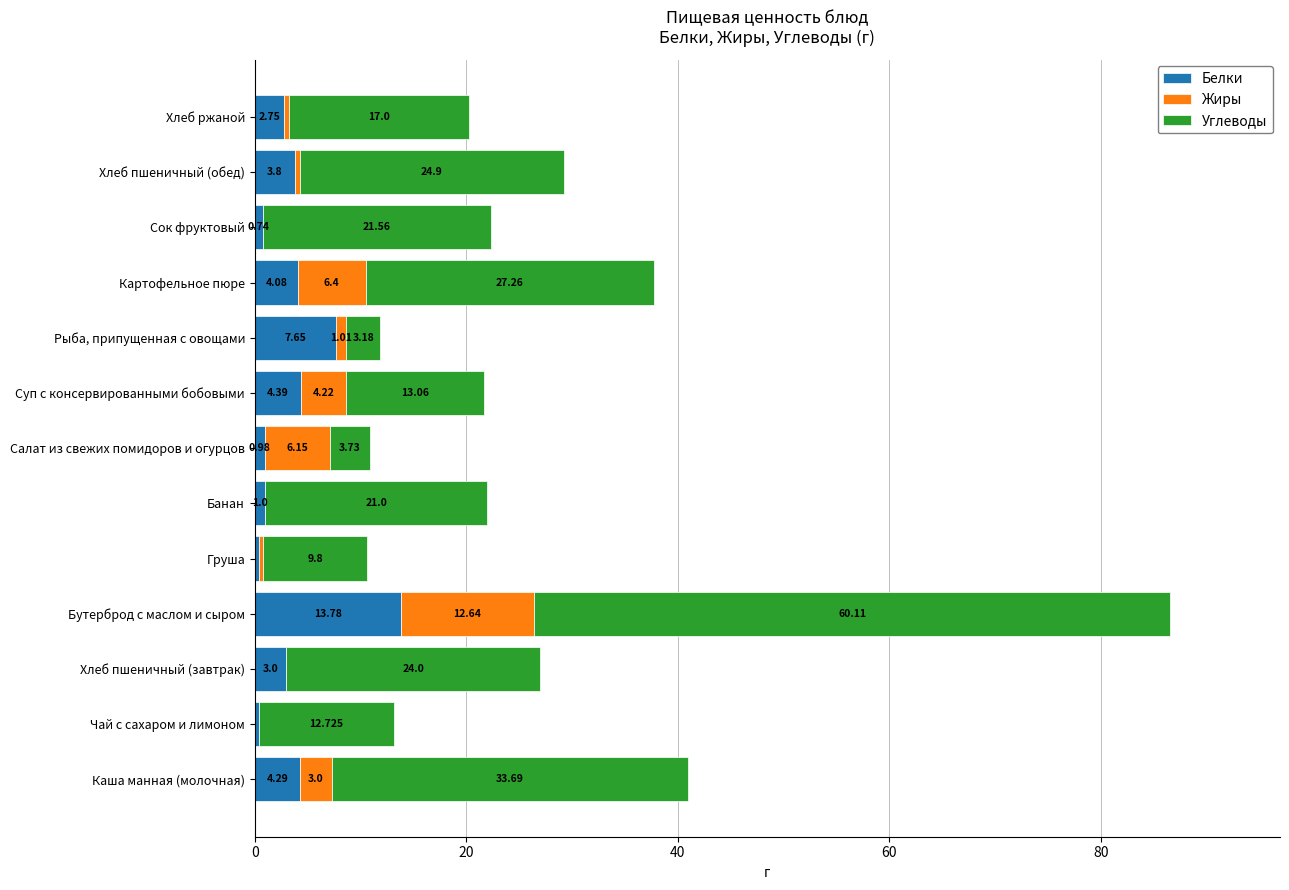

What is the average value of the Белки series?

3.6